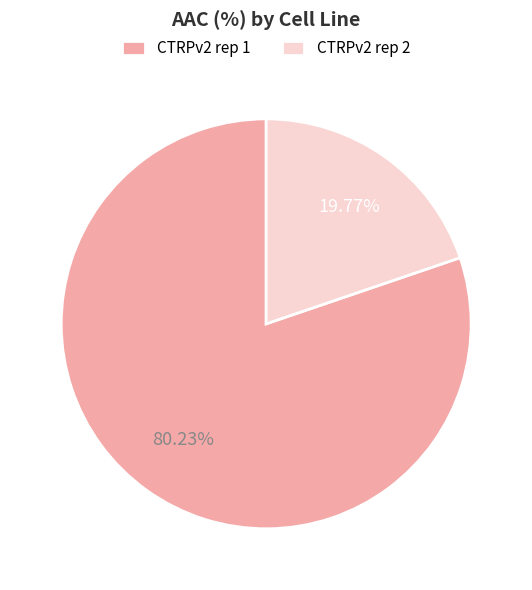

What percentage is NOT represented by CTRPv2 rep 1?

19.8%